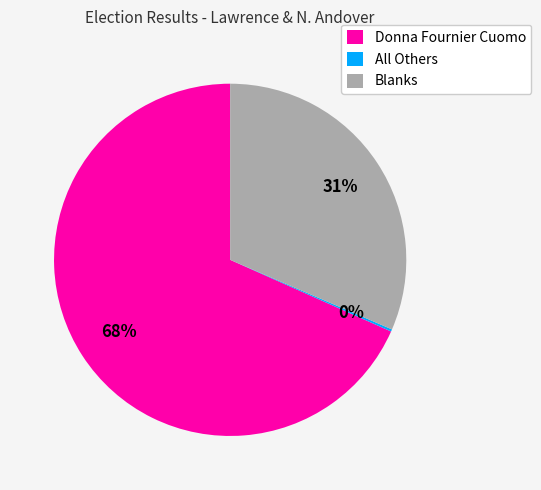

Approximately how many times larger is the value at Blanks compared to Donna Fournier Cuomo?

0.5